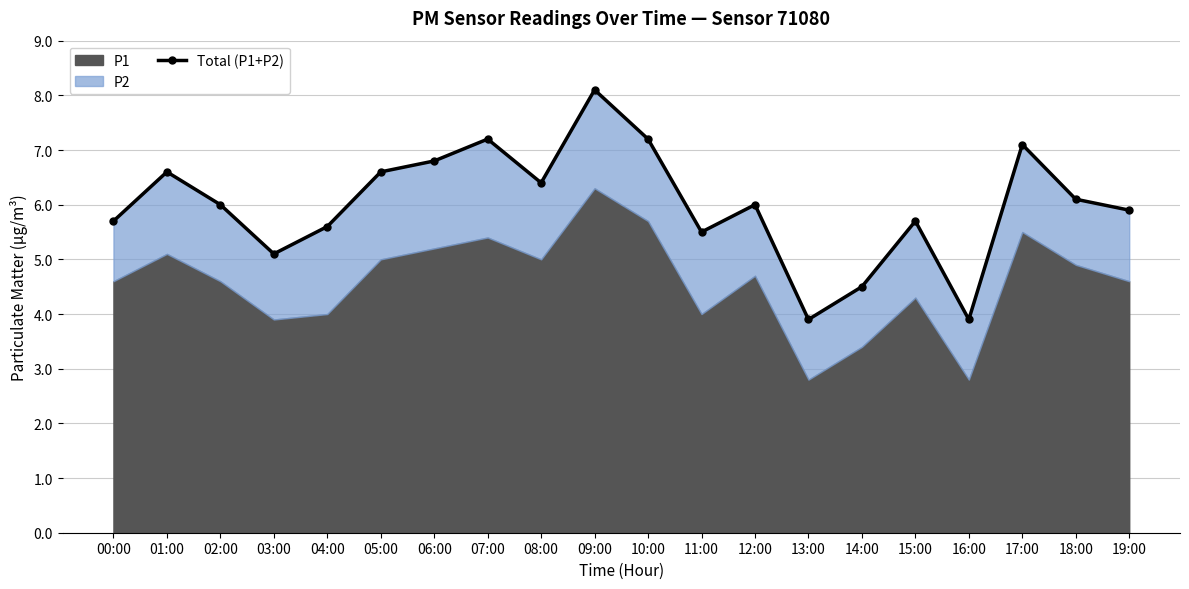

Where is the first local maximum?

01:00